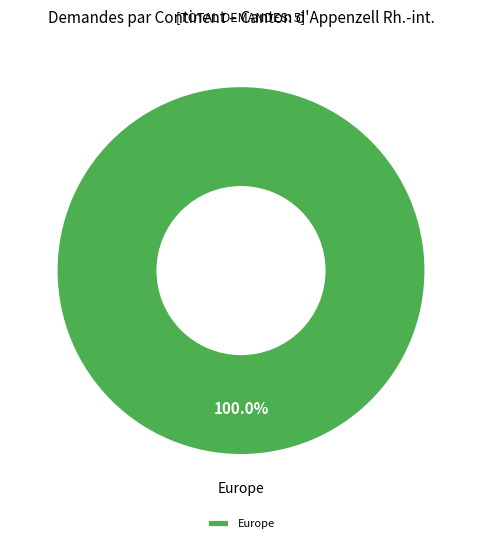

How many slices are in this pie chart?

1